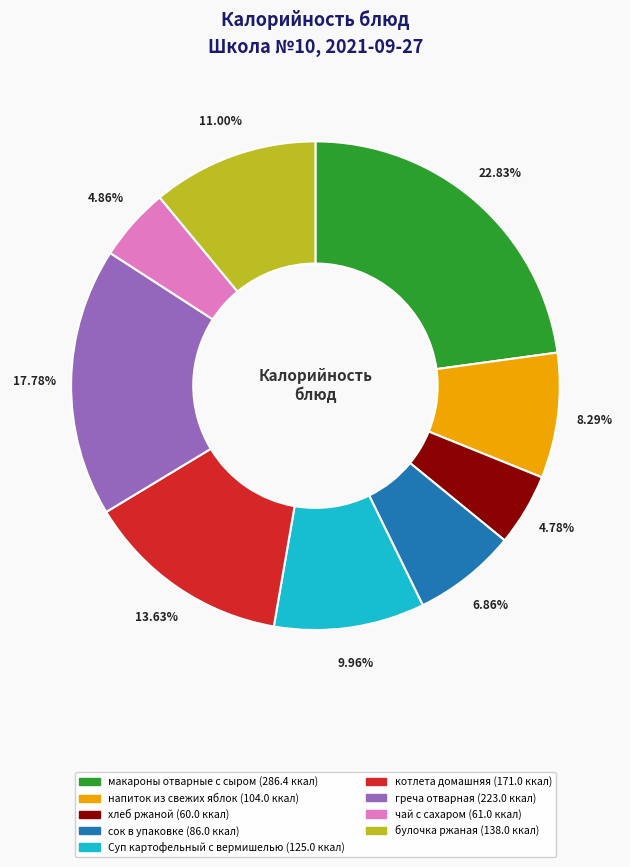

What portion of the pie excludes котлета домашняя?

86.4%